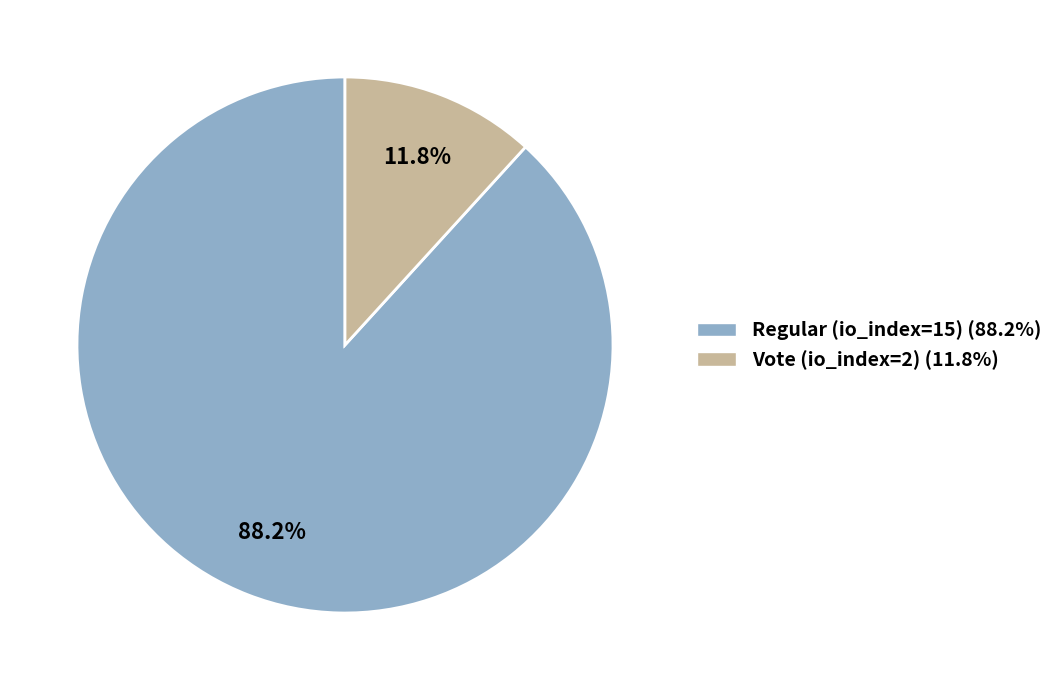

To the nearest percent, what is the combined percentage of Regular (io_index=15) and Vote (io_index=2)?

100%